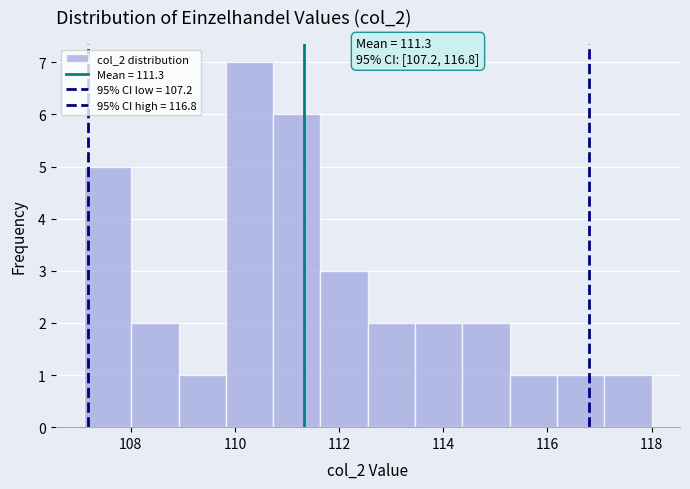

Over which range of the x-axis is the bar tallest?

109.8 to 110.8